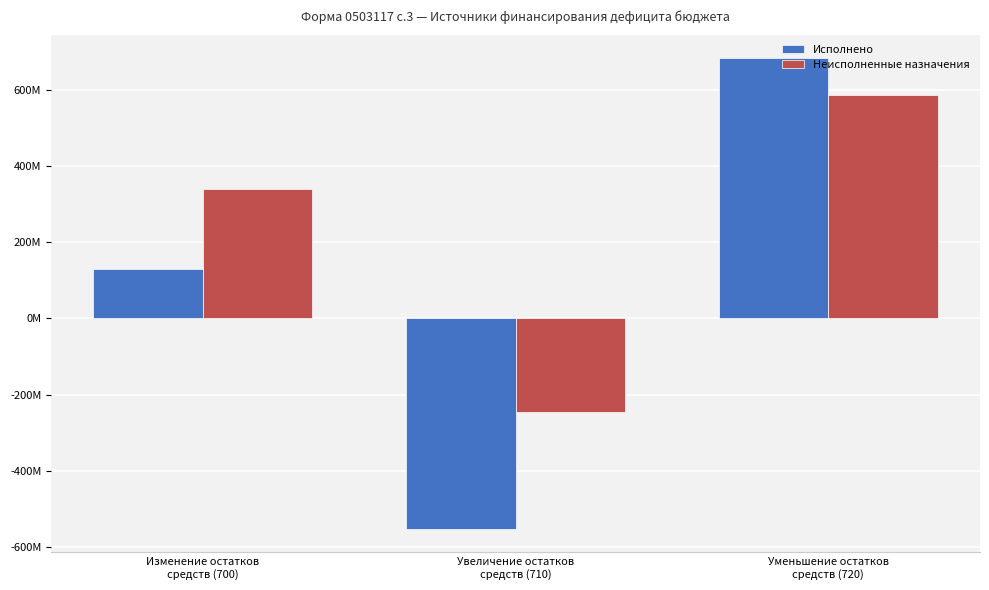

At how many categories does at least one series exceed 115070760?

2